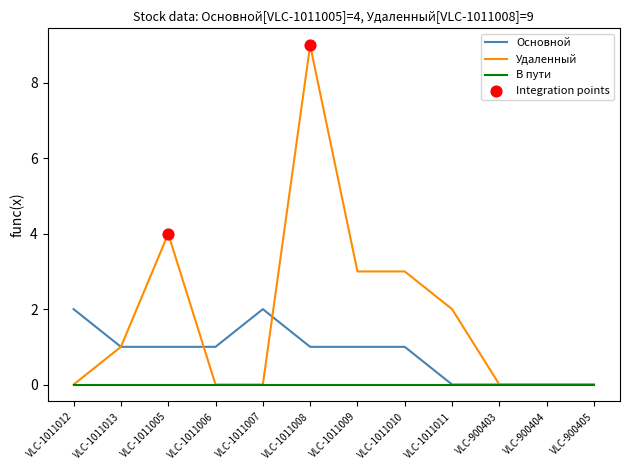

Is it true that Основной equals 1 at VLC-1011009?

True